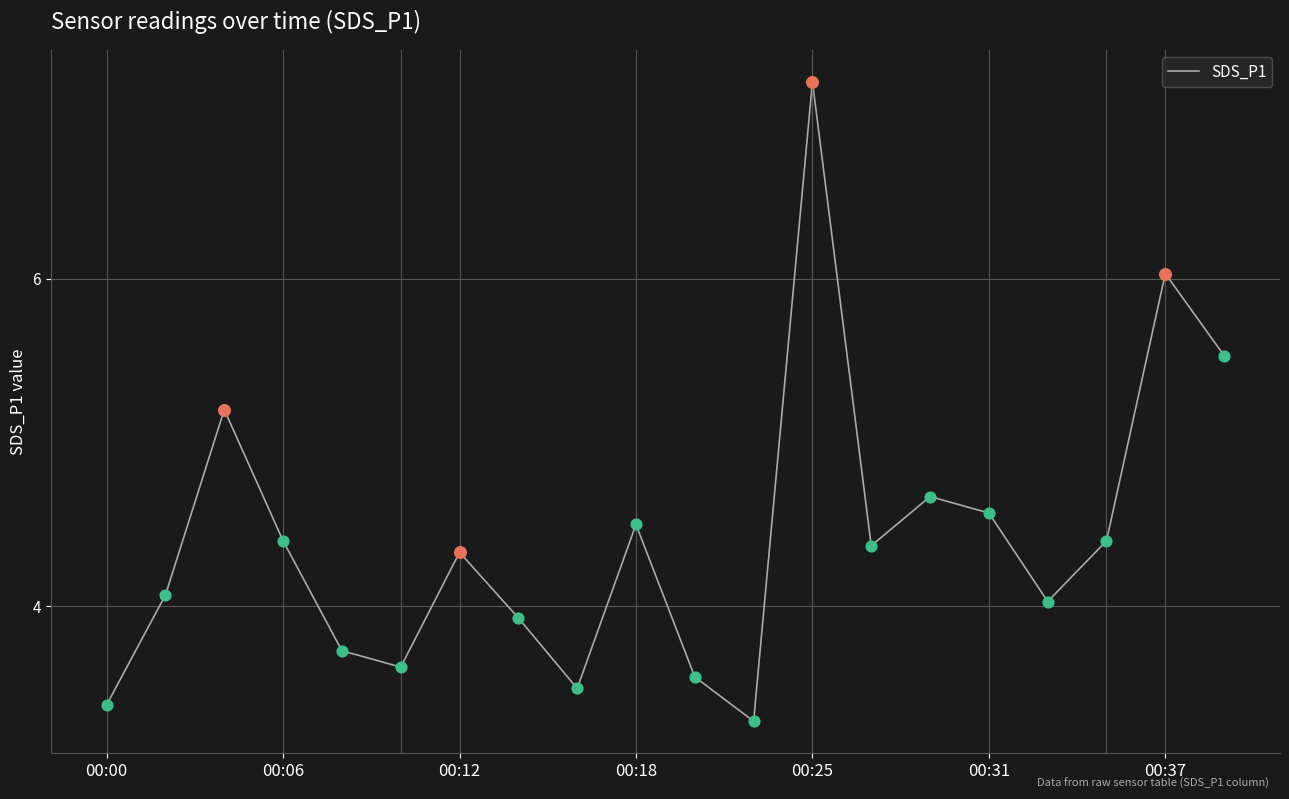

What is the difference between the maximum and minimum values?

3.9